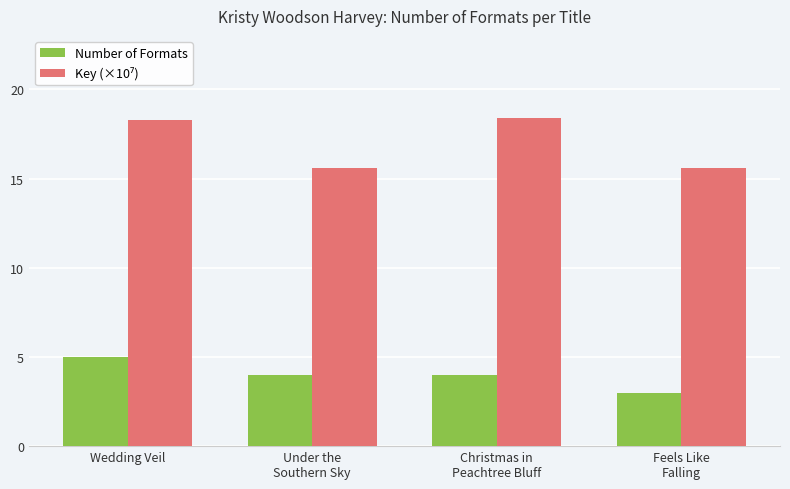

What is the difference between the second highest and minimum values in the Number of Formats series?

1.0